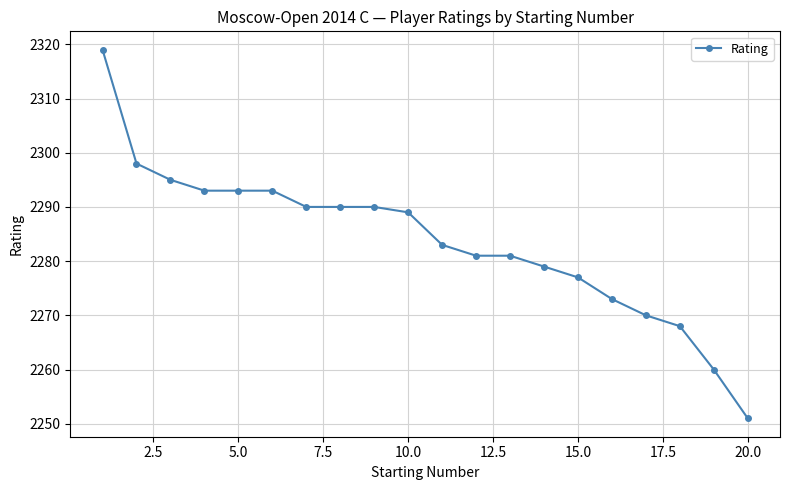

What is the sum of all values?

45673